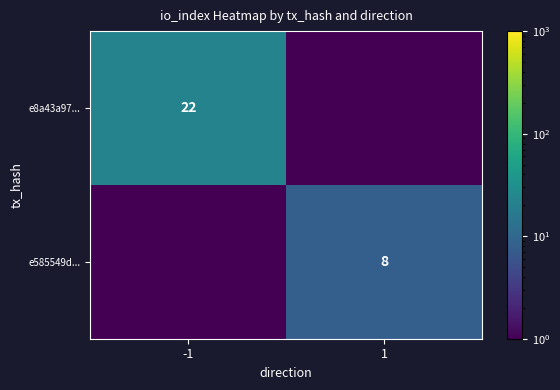

Is it true that e585549d... equals 11.5 at 1?

False